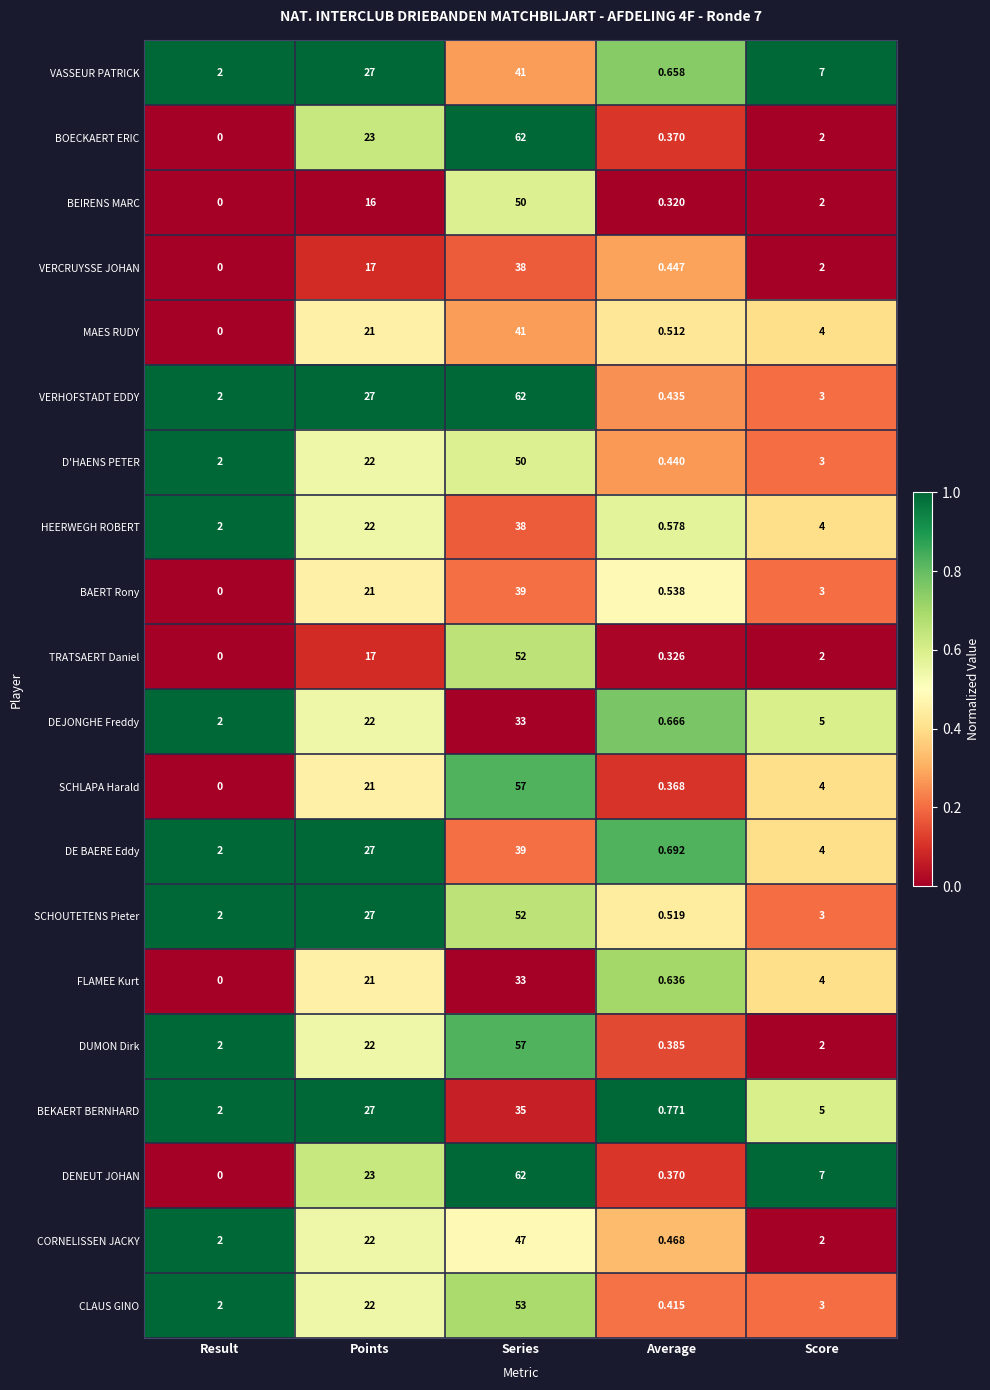

Which series changed the most between Result and Score?

DENEUT JOHAN